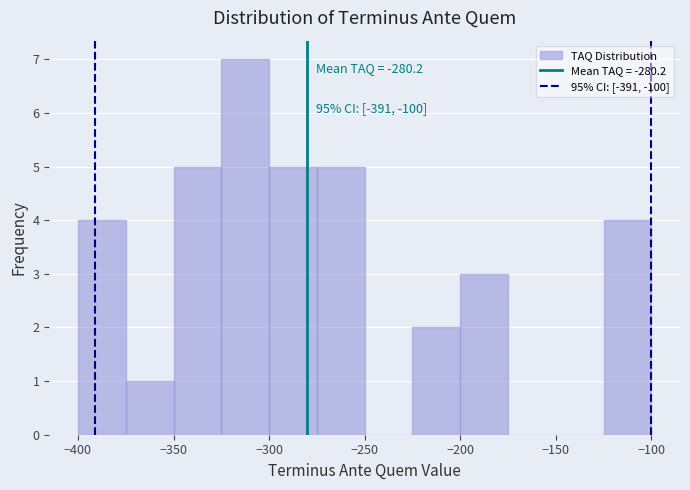

Over which range of the x-axis is the bar tallest?

-325 to -300